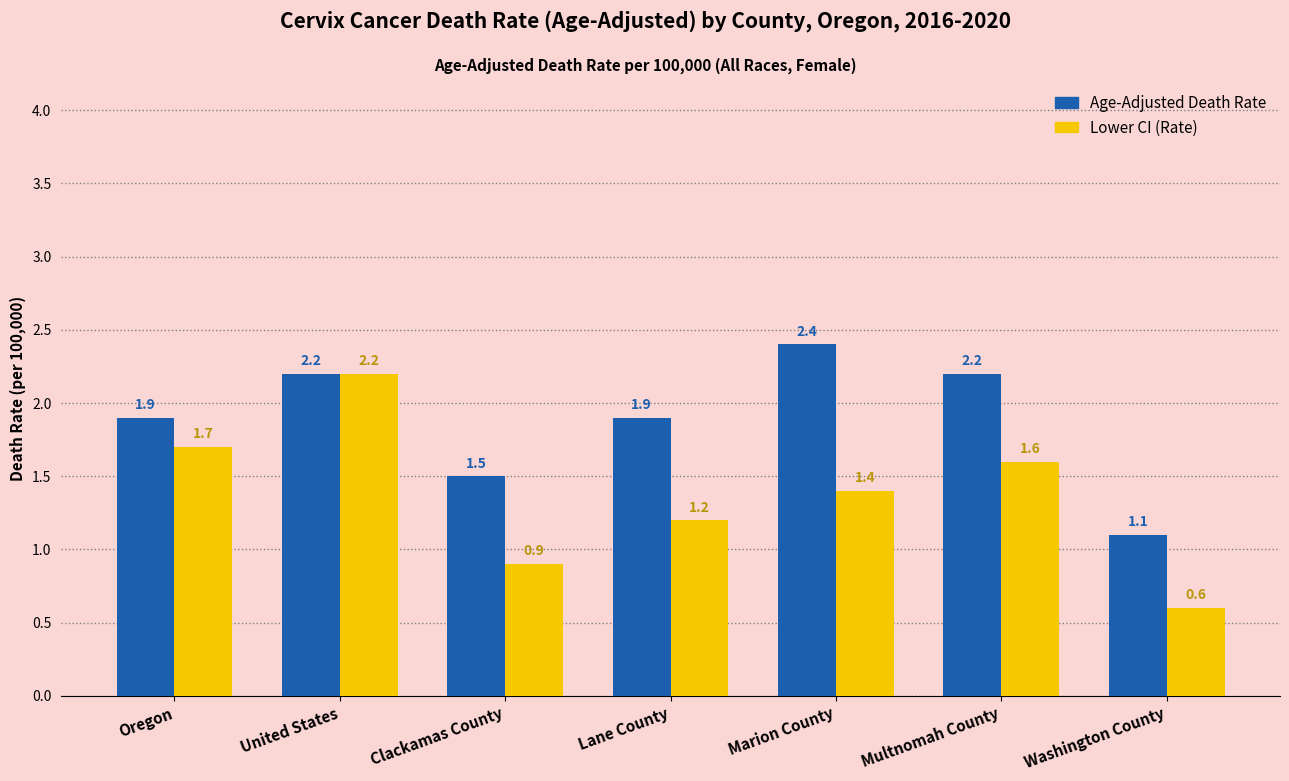

Reading left to right, extract all data points from this chart.

Age-Adjusted Death Rate: Oregon=1.9	United States=2.2	Clackamas County=1.5	Lane County=1.9	Marion County=2.4	Multnomah County=2.2	Washington County=1.1
Lower CI: Oregon=1.7	United States=2.2	Clackamas County=0.9	Lane County=1.2	Marion County=1.4	Multnomah County=1.6	Washington County=0.6